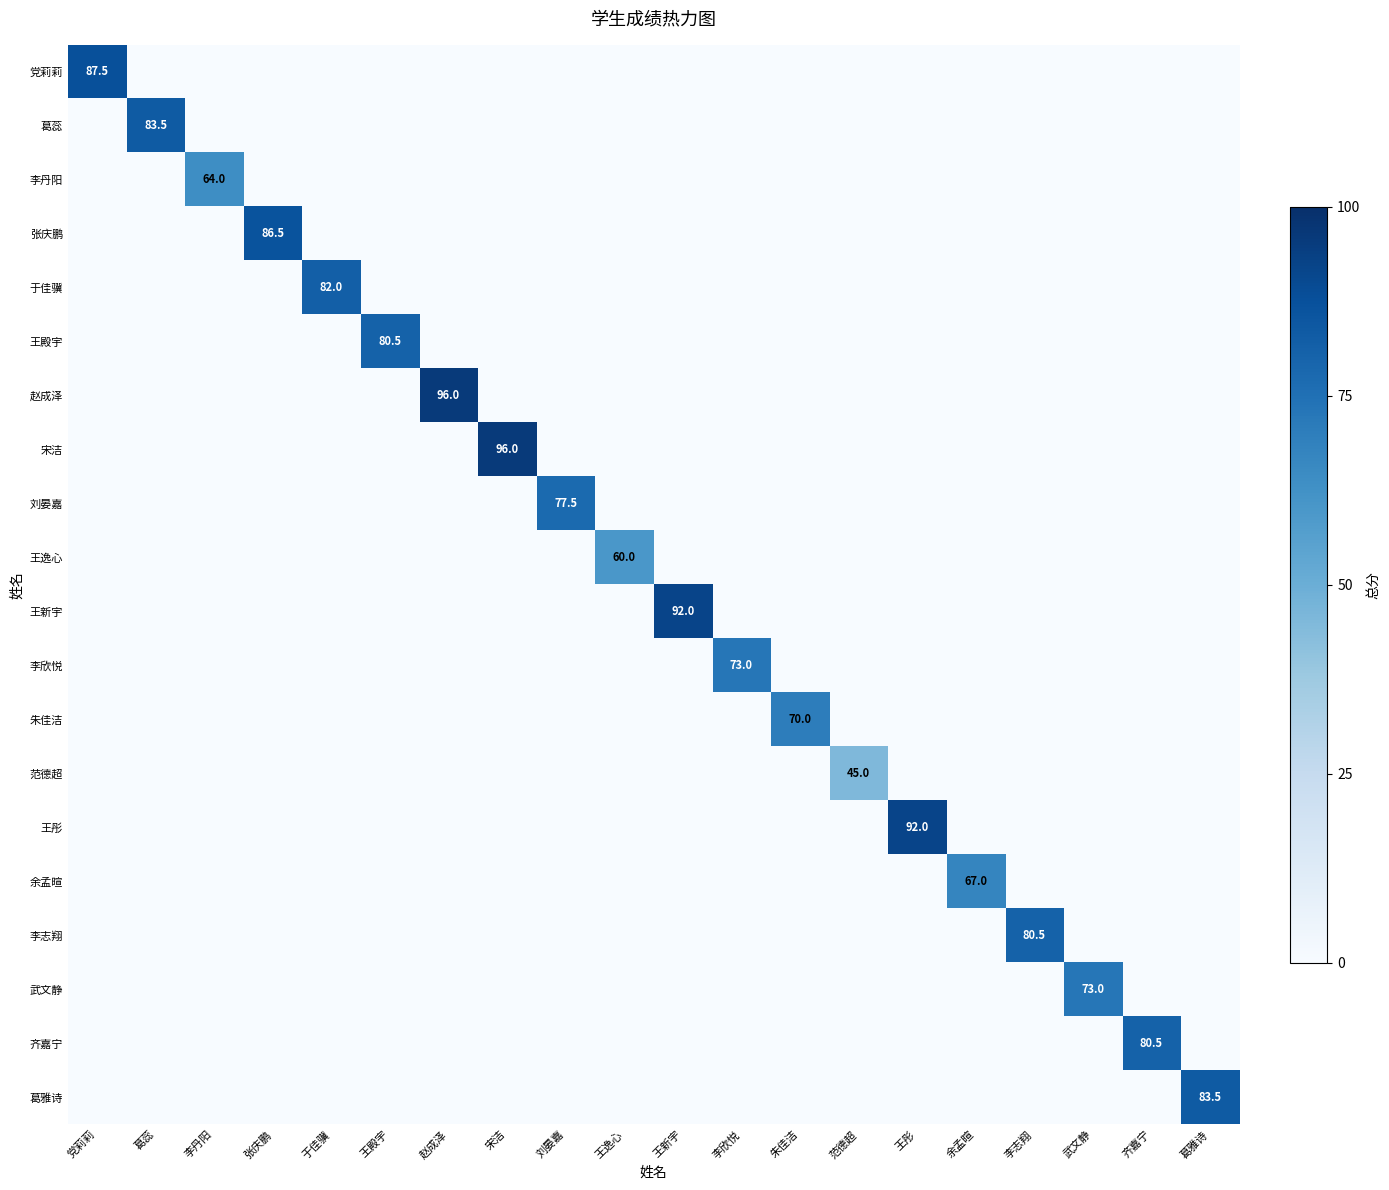

Is it true that 朱佳洁 equals 0.0 at 余孟暄?

True